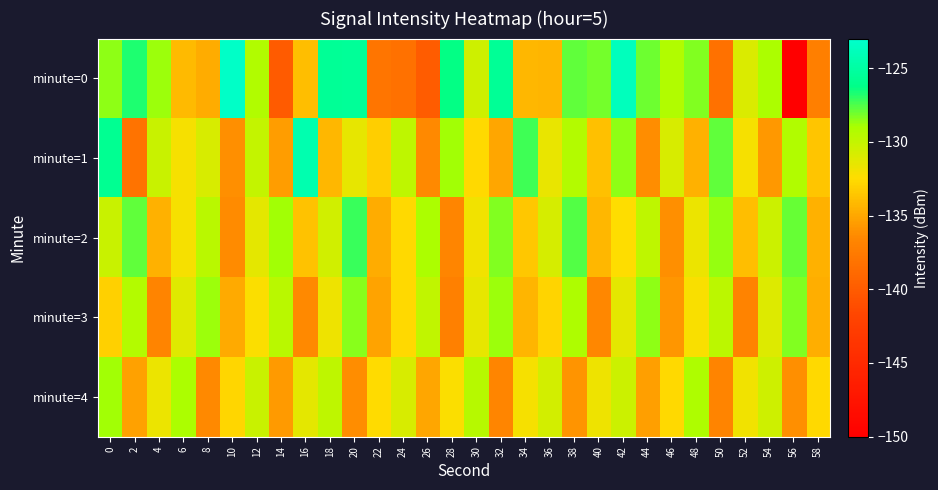

At 8, list the series in order from largest to smallest.

minute=3, minute=2, minute=1, minute=0, minute=4